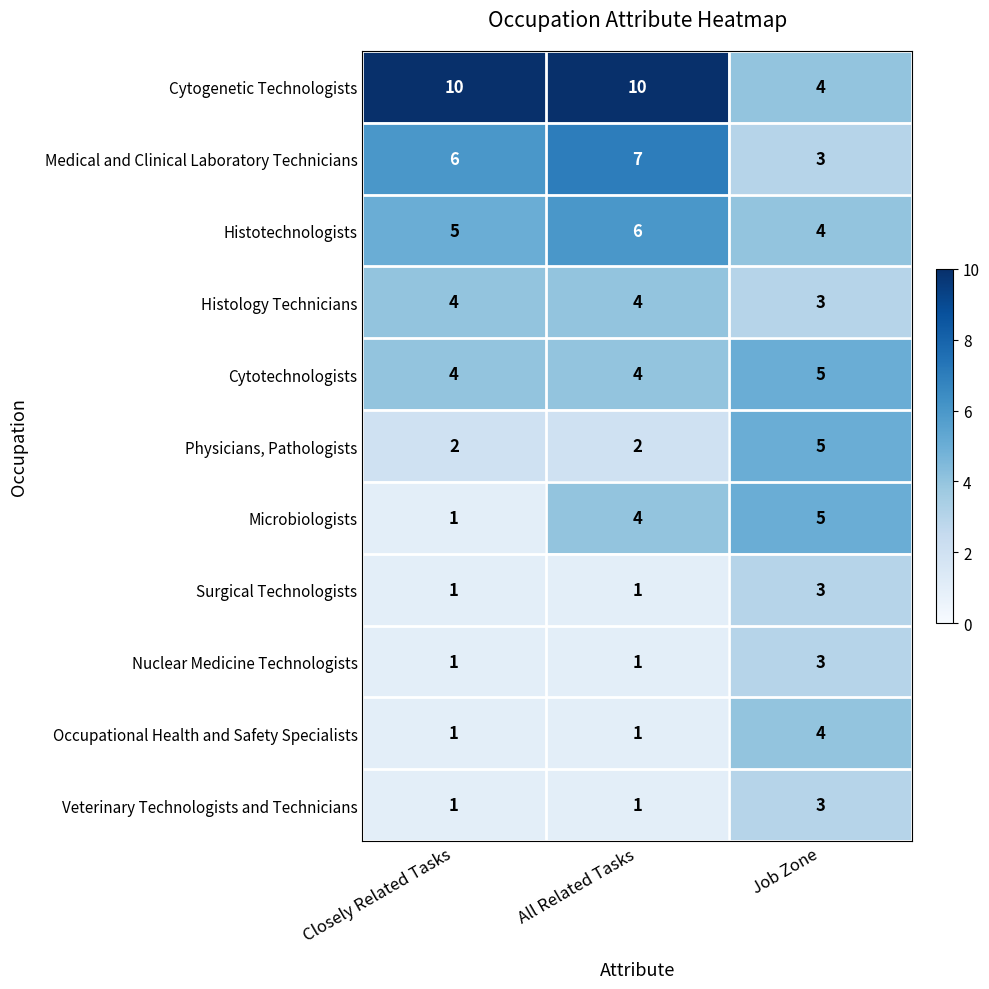

Count the Cytogenetic Technologists values in the range 4 to 10.

3